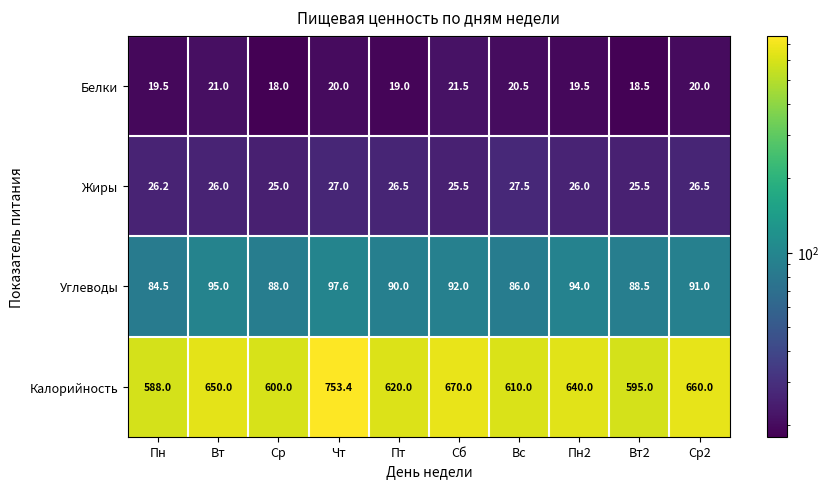

Between Чт and Сб, which series saw the biggest shift?

Калорийность